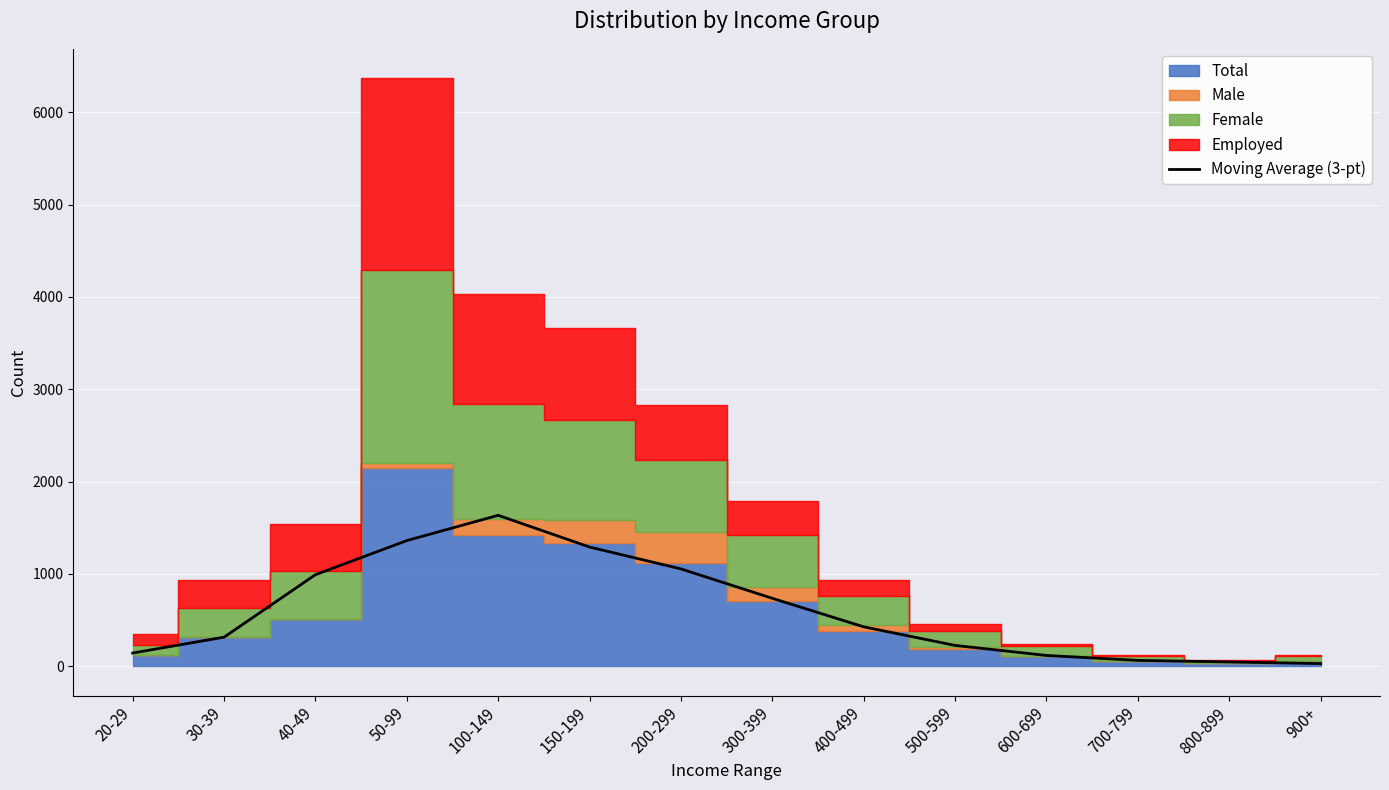

How many interior local peaks (higher than both neighbors) does the data have?

1